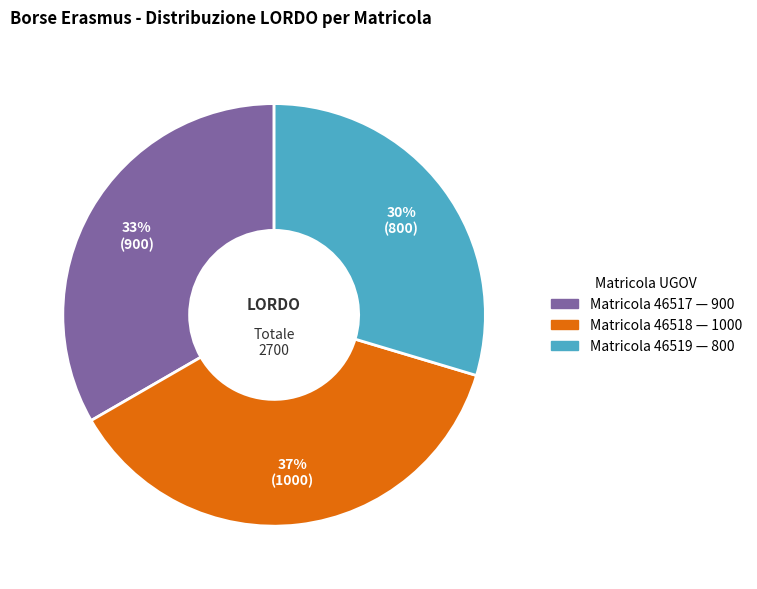

Is there any slice that represents more than half of the pie?

No